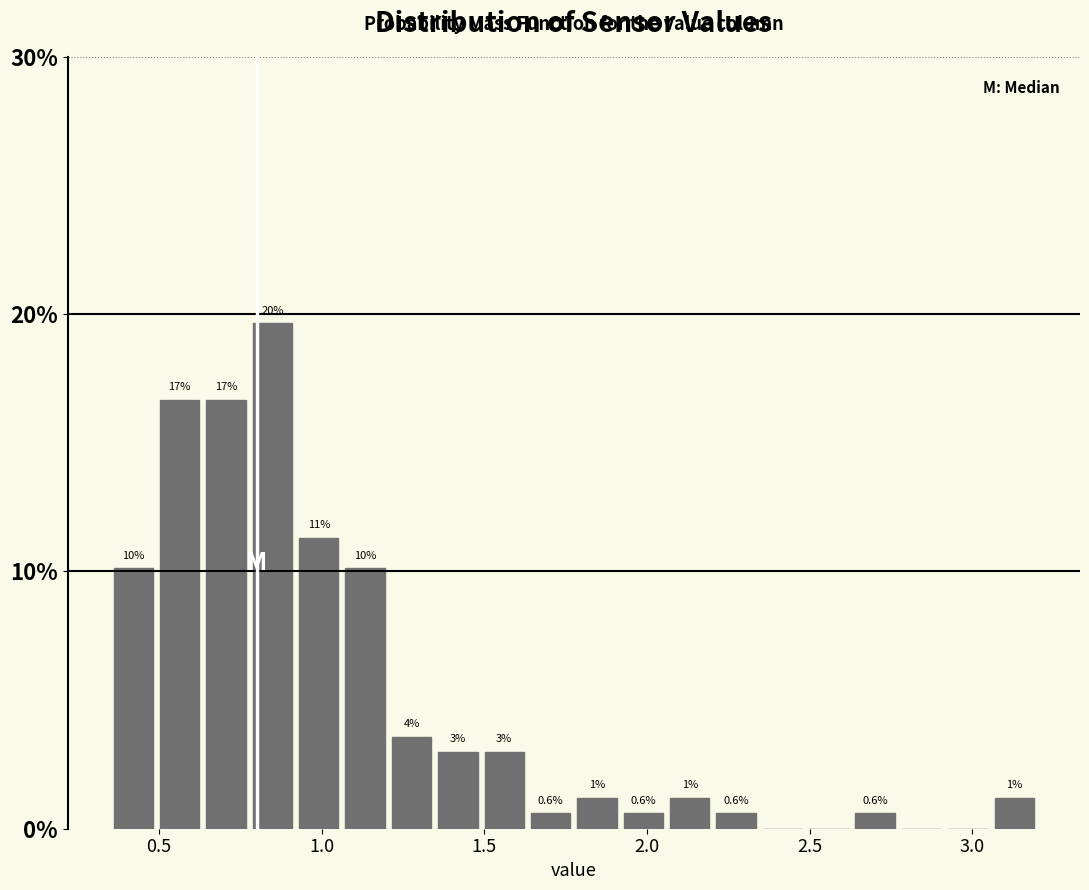

Around what value on the x-axis is the tallest bar? Give the approximate position of its centre, as read against the axis.

0.85